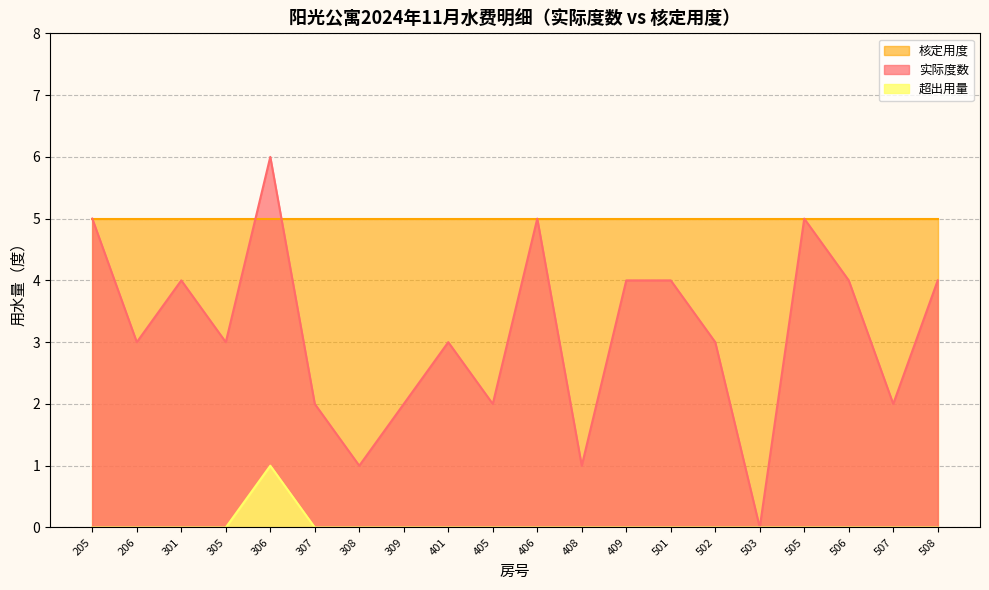

True or false: 实际度数 and 超出用量 cross at least once.

False